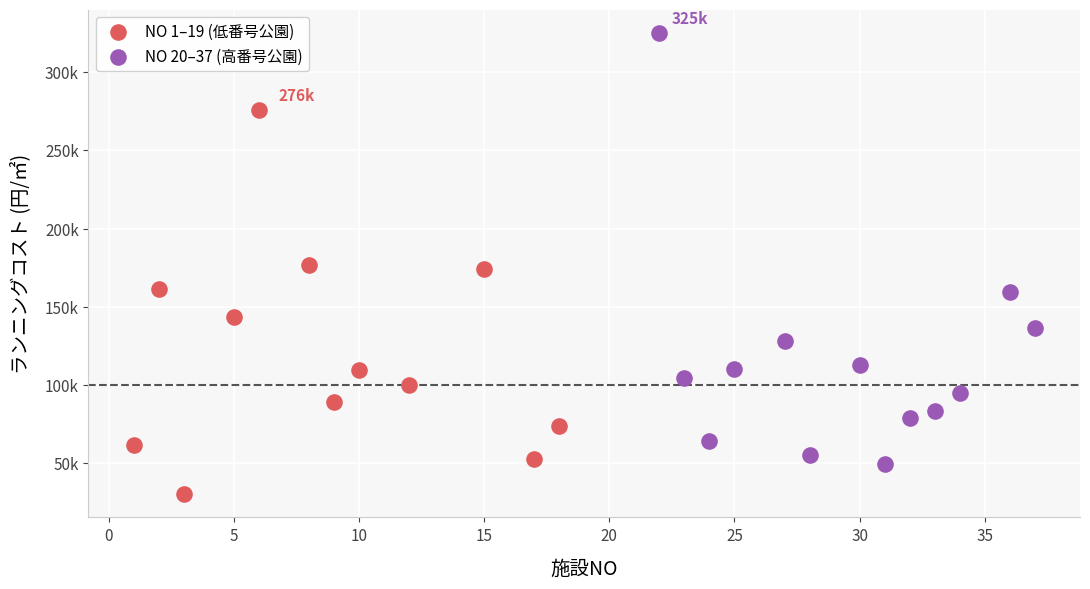

What are all the series names shown in the legend?

NO 1–19 (低番号公園), NO 20–37 (高番号公園)